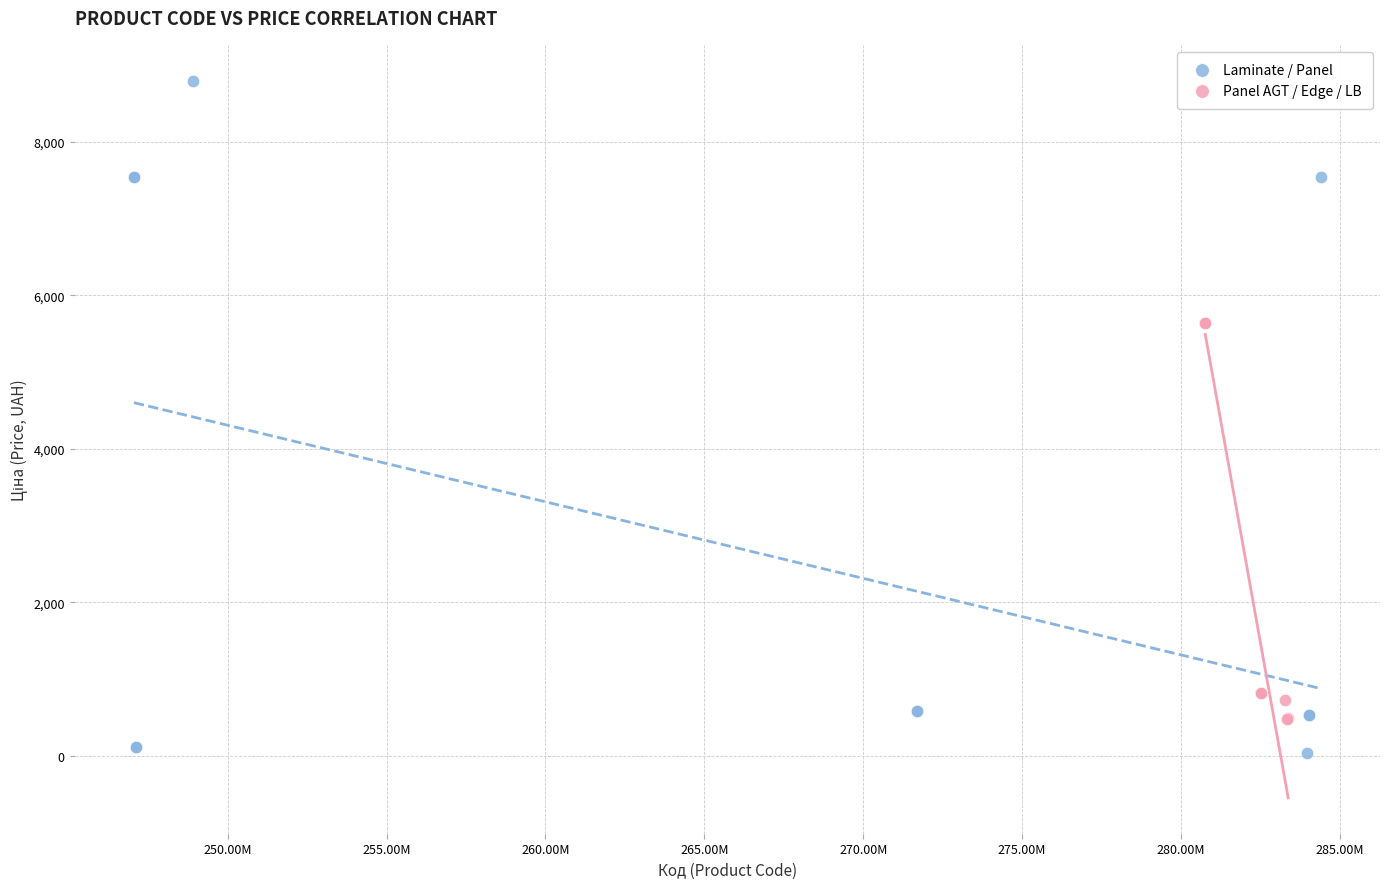

Which series reaches the minimum Y coordinate?

Laminate / Panel